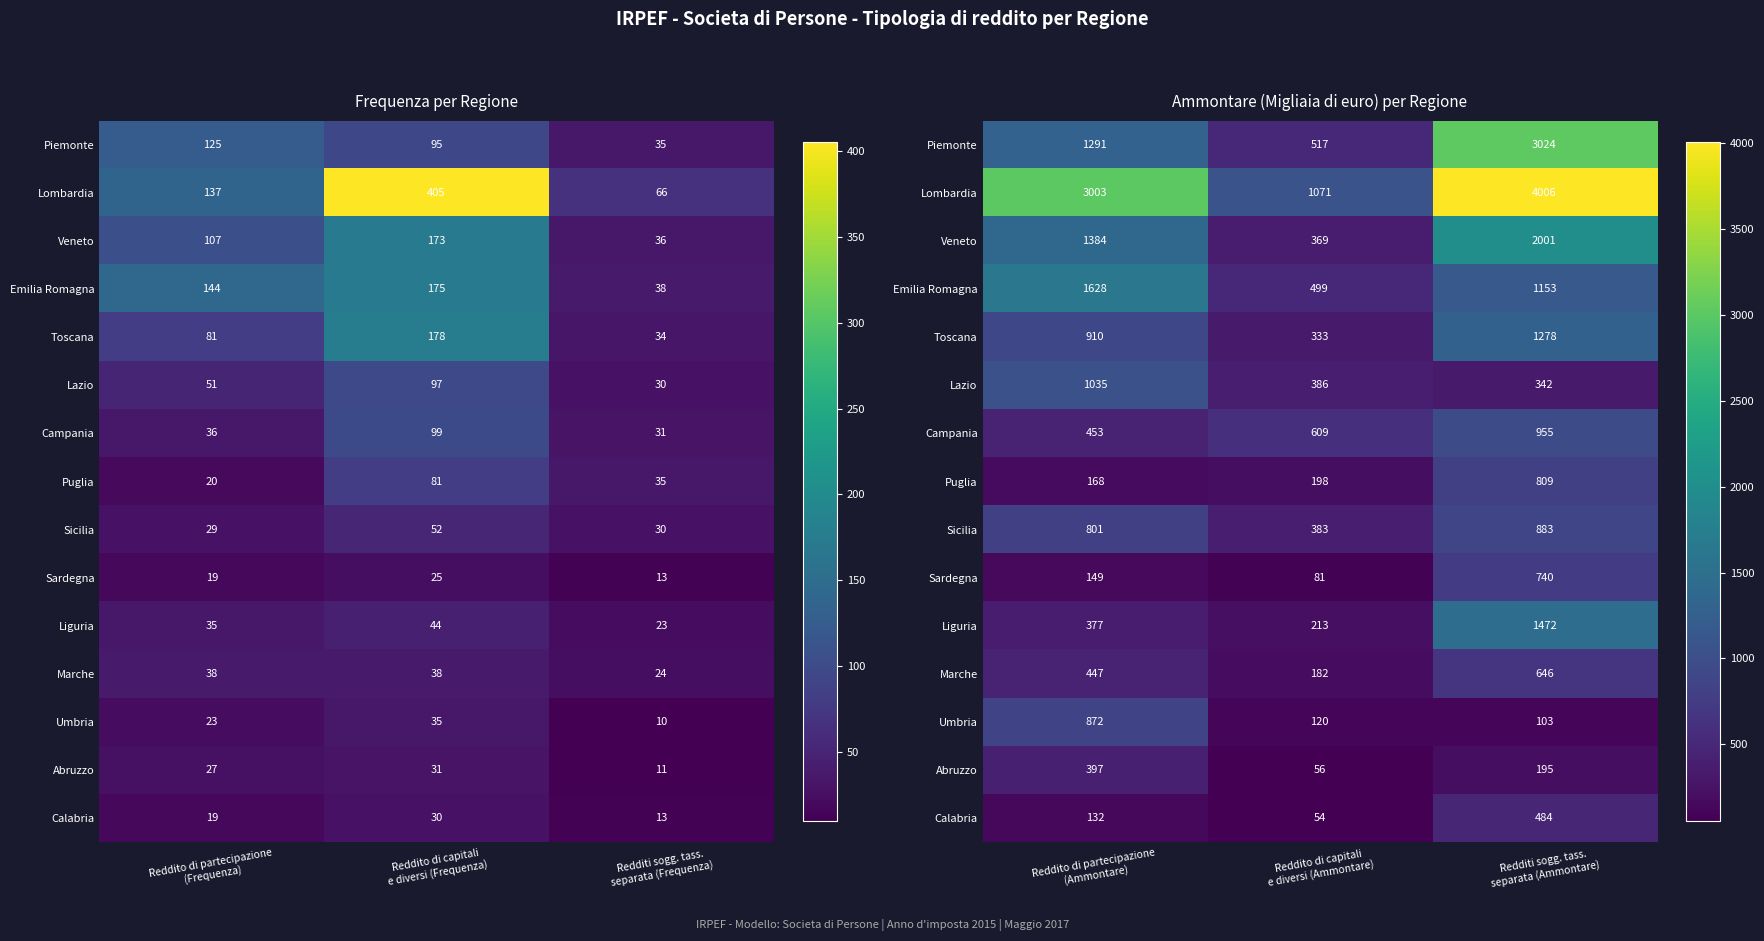

What is the lowest value of the Marche series?

182